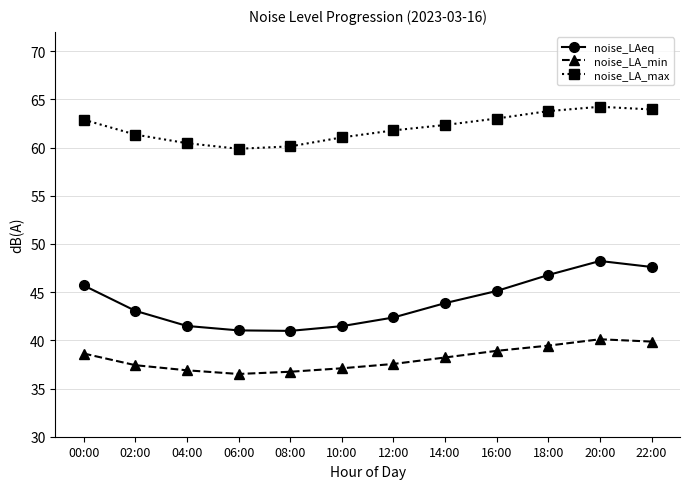

What is the difference between the highest and lowest values at 14:00?

24.1